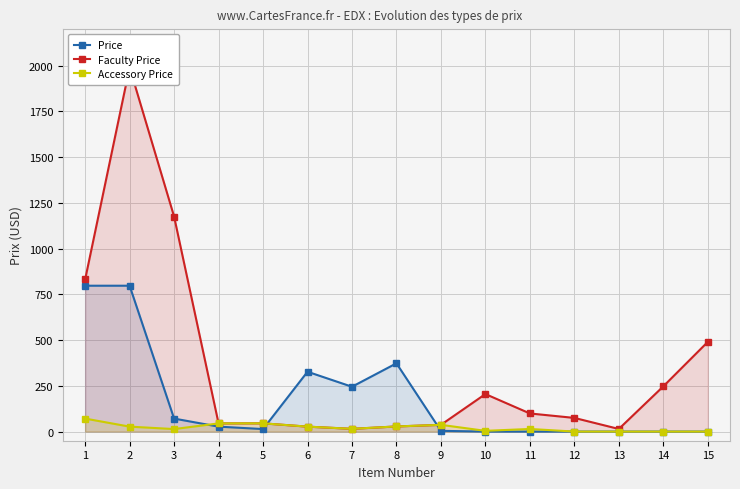

Is it true that Faculty Price equals 13.7 at 4?

False